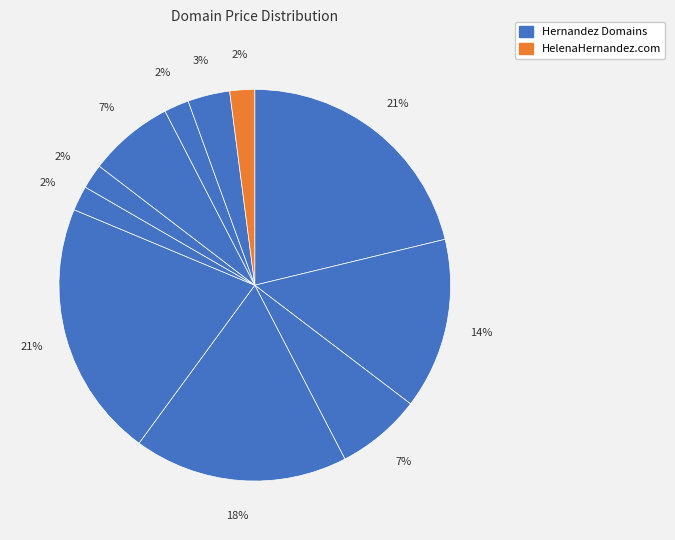

Count the number of slices in the pie.

11